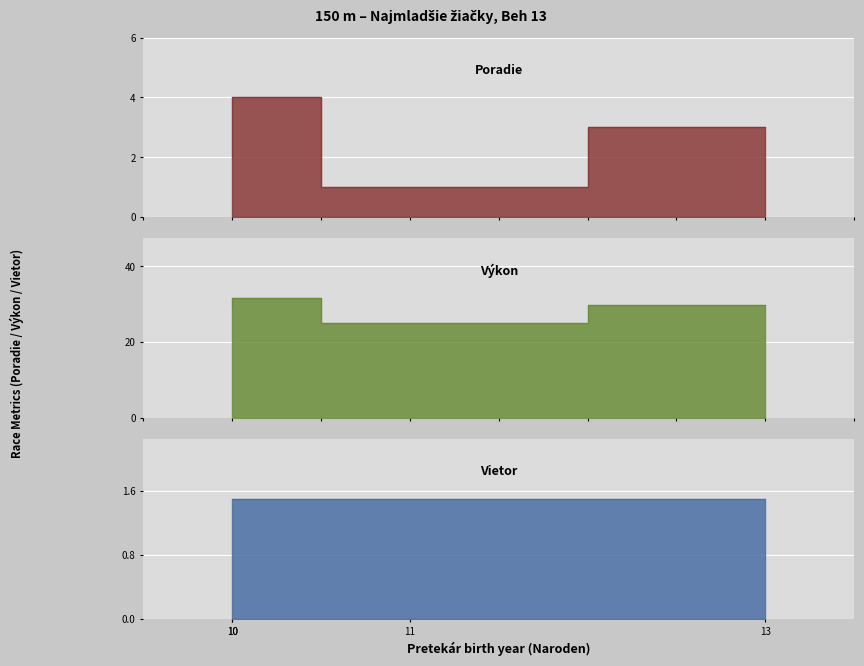

At Korčoková Hana, list the series in order from largest to smallest.

Výkon, Vietor, Poradie